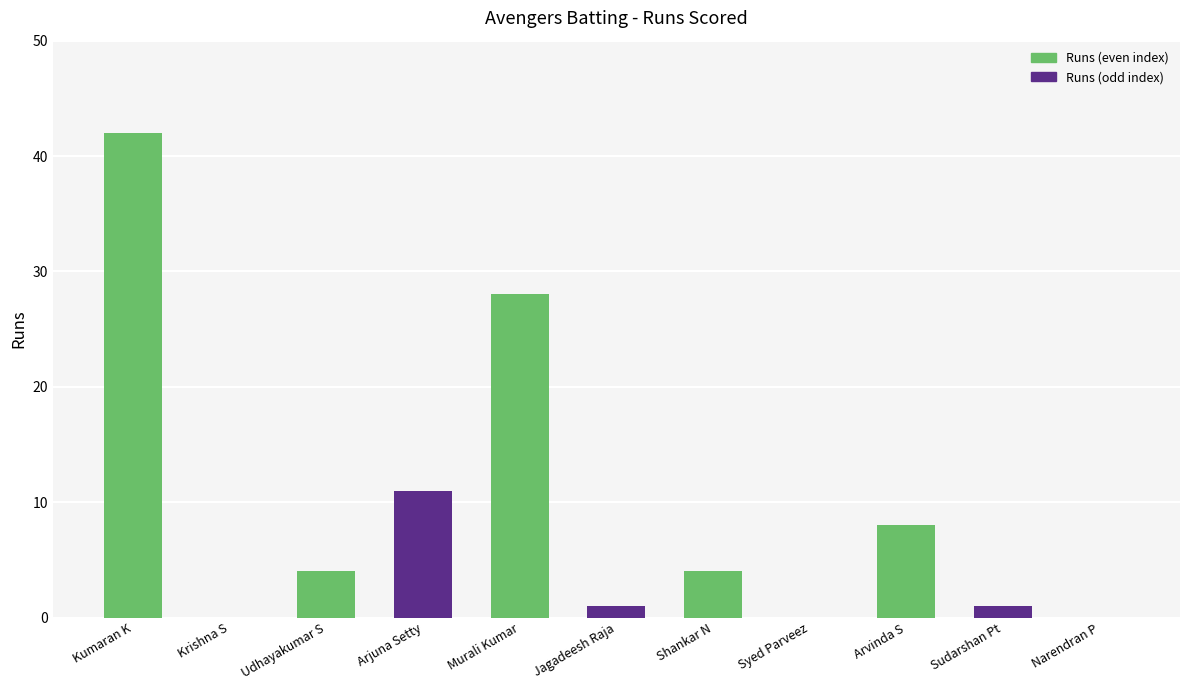

What is the sum of all values?

99